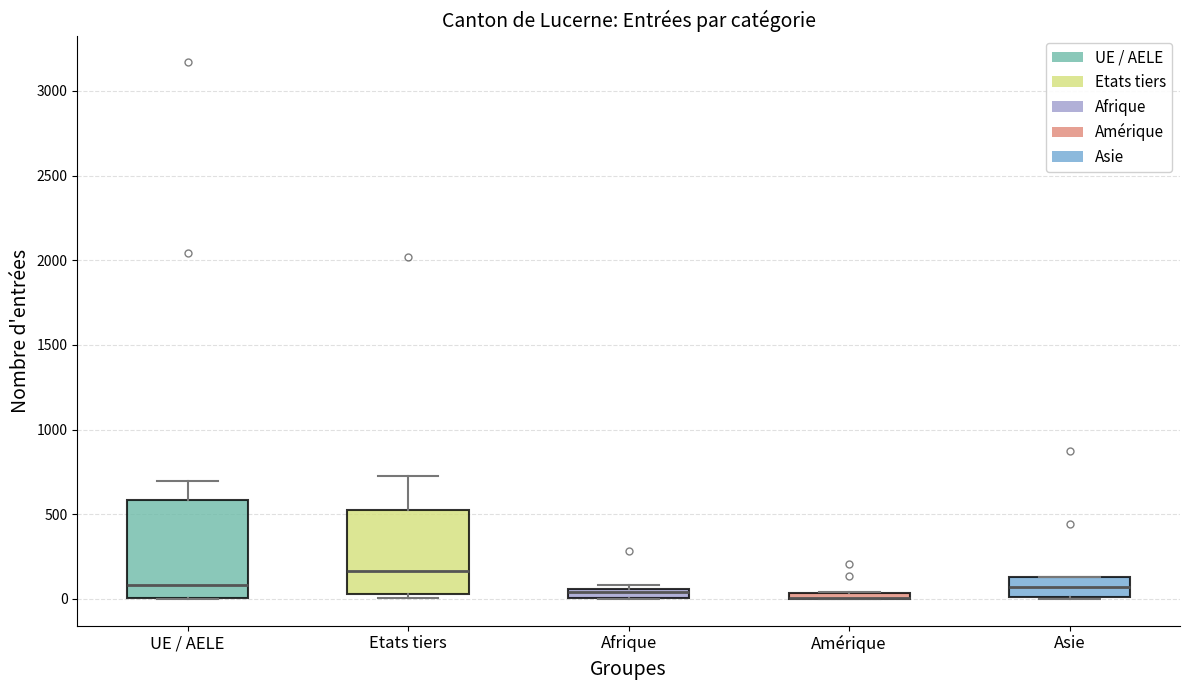

Comparing the boxes themselves (not the whiskers), which one is the tallest?

UE / AELE